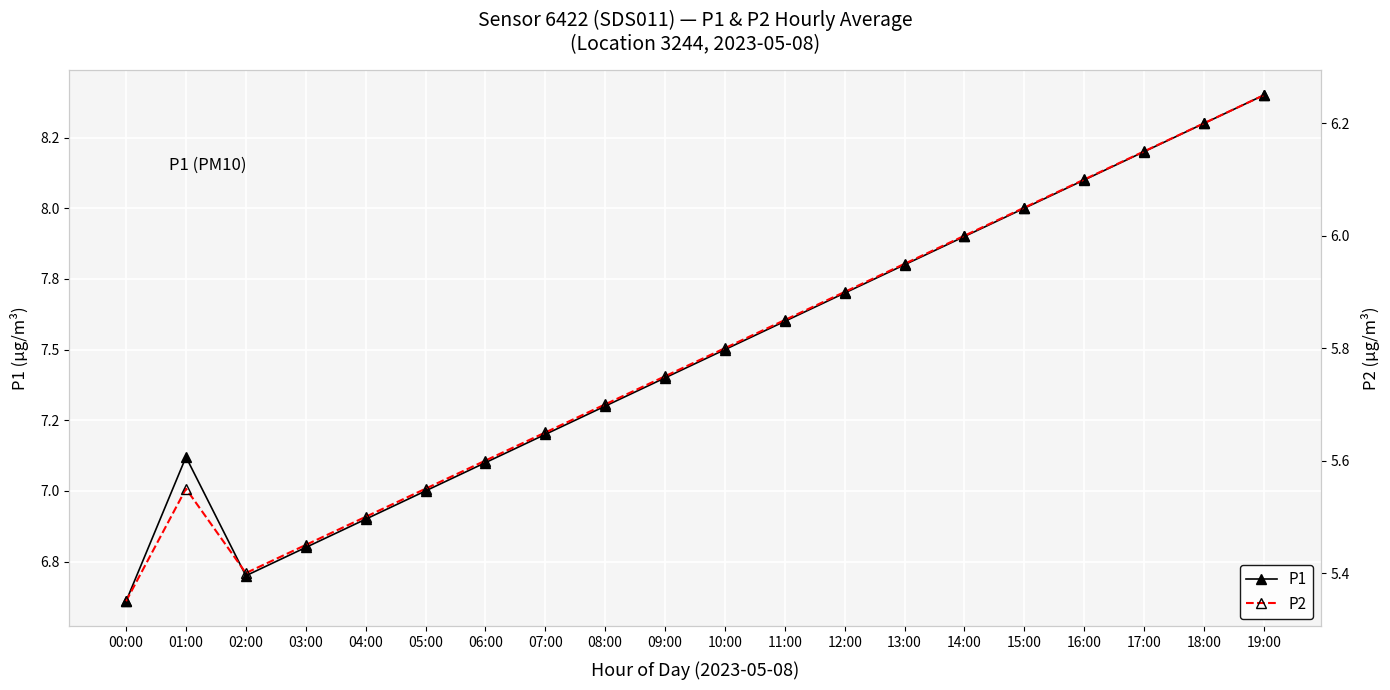

True or false: P1 and P2 cross at least once.

False